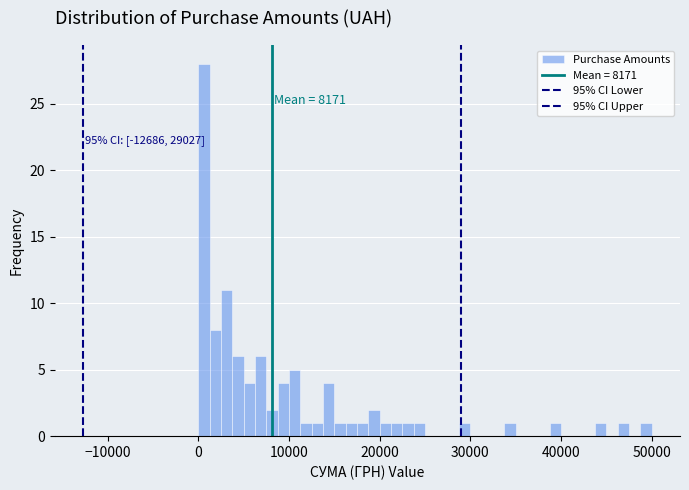

Read against the x-axis, roughly where is the centre of the tallest bar?

1000